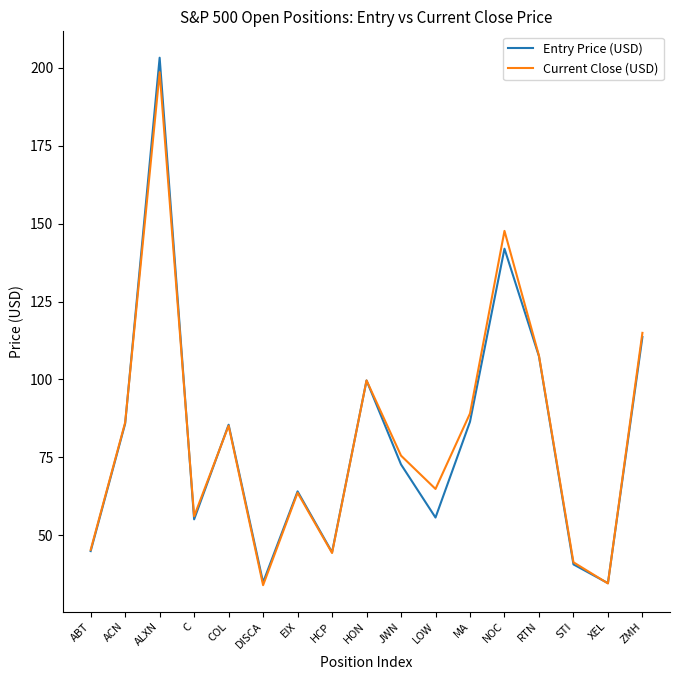

At which label is Current Close (USD) closest to 116?

ZMH